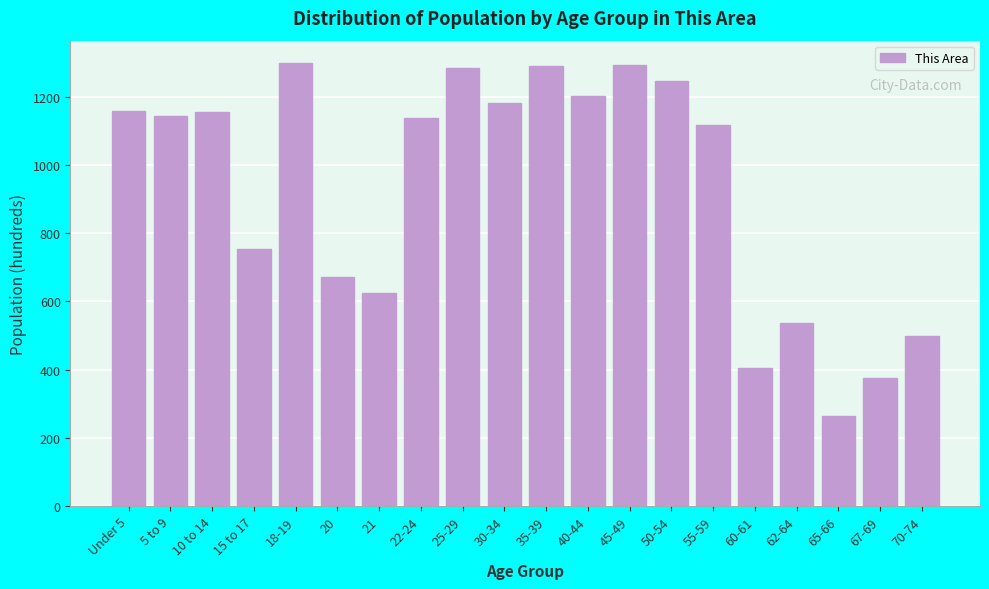

What is the change in value from 5 to 9 to 25-29?

+141